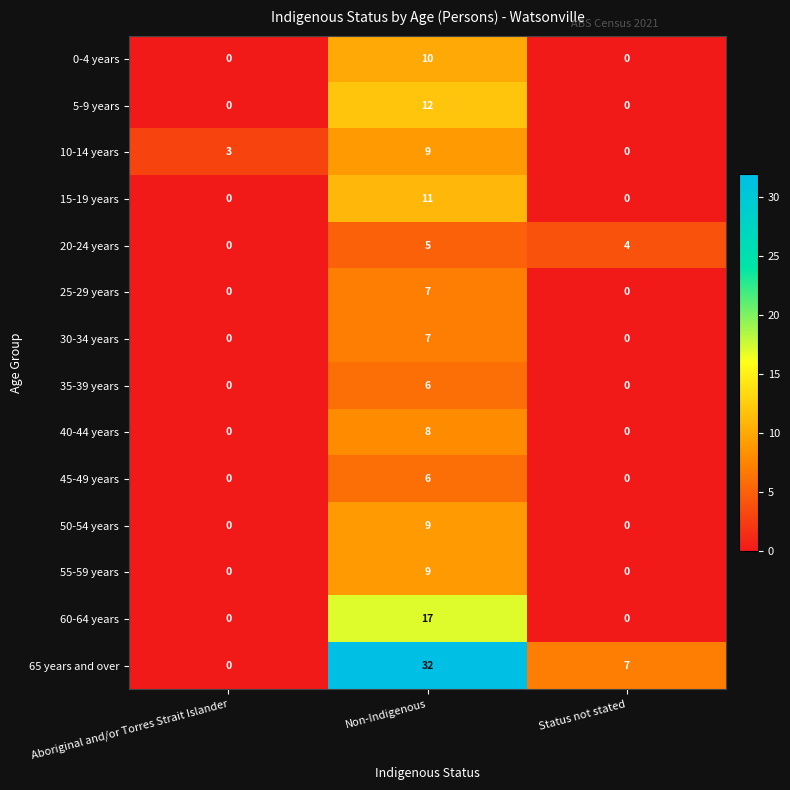

Between Aboriginal and/or Torres Strait Islander and Non-Indigenous, which series saw the biggest shift?

65 years and over